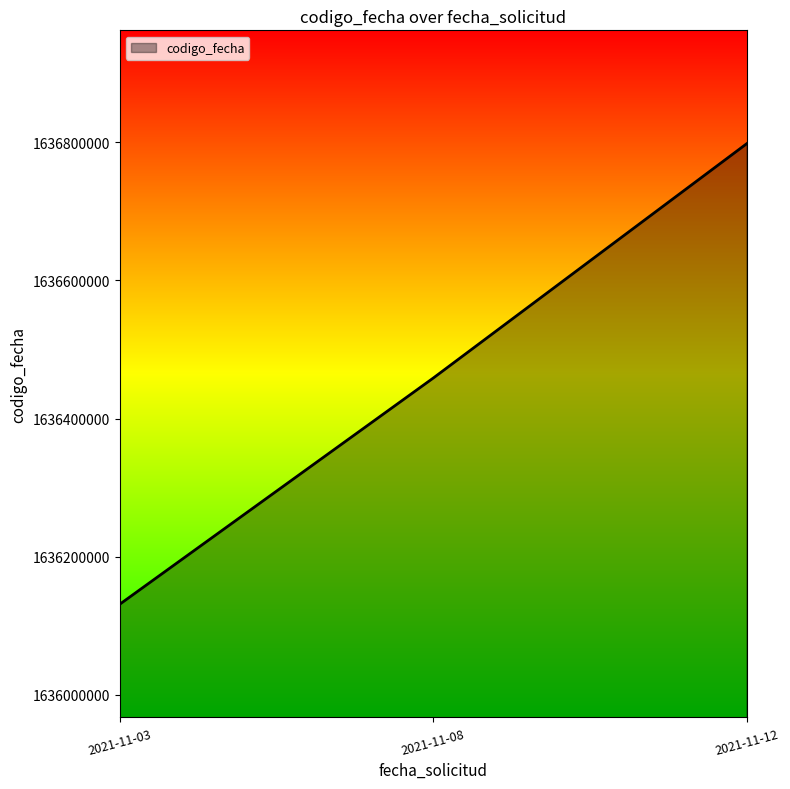

List the labels in order of value, largest first.

2021-11-12, 2021-11-08, 2021-11-03